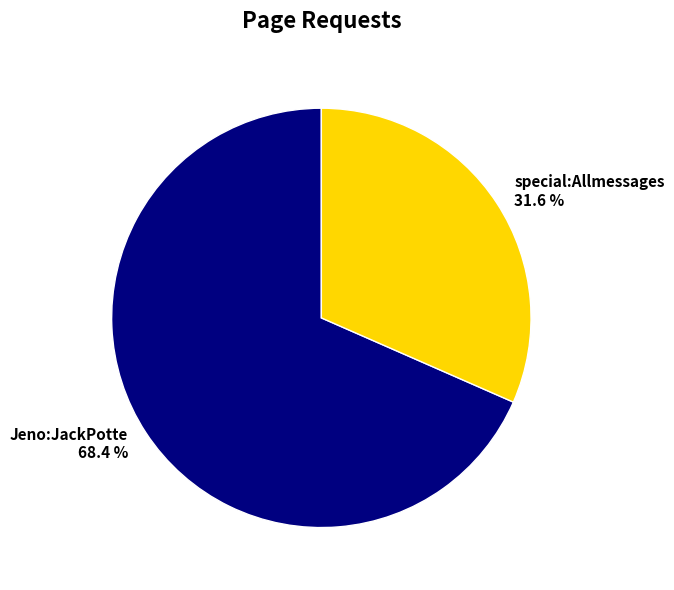

What is the majority slice?

Jeno:JackPotte